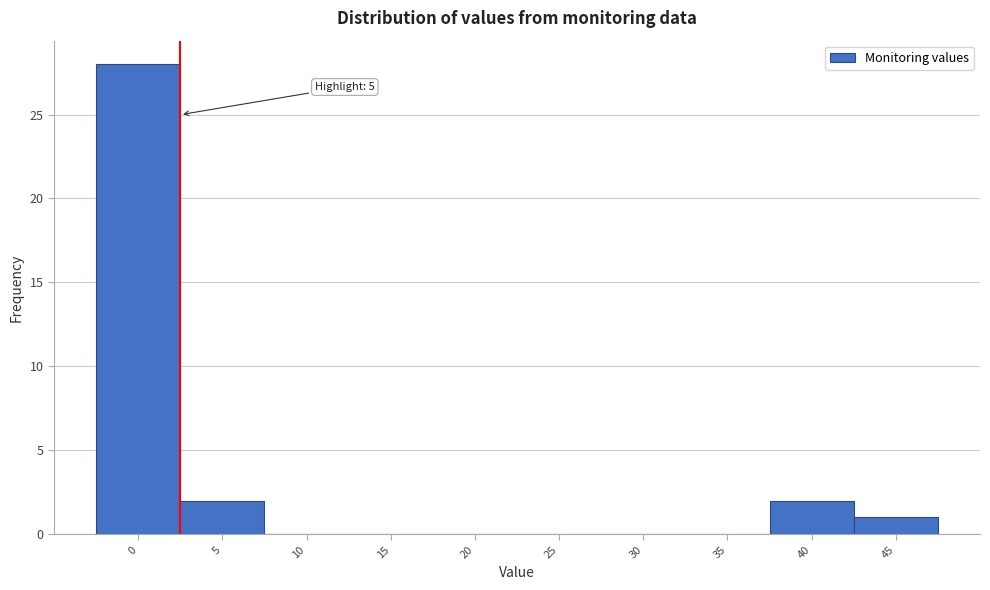

Reading left to right, list all the values displayed in this chart.

0=28	5=2	10=0	15=0	20=0	25=0	30=0	35=0	40=2	45=1